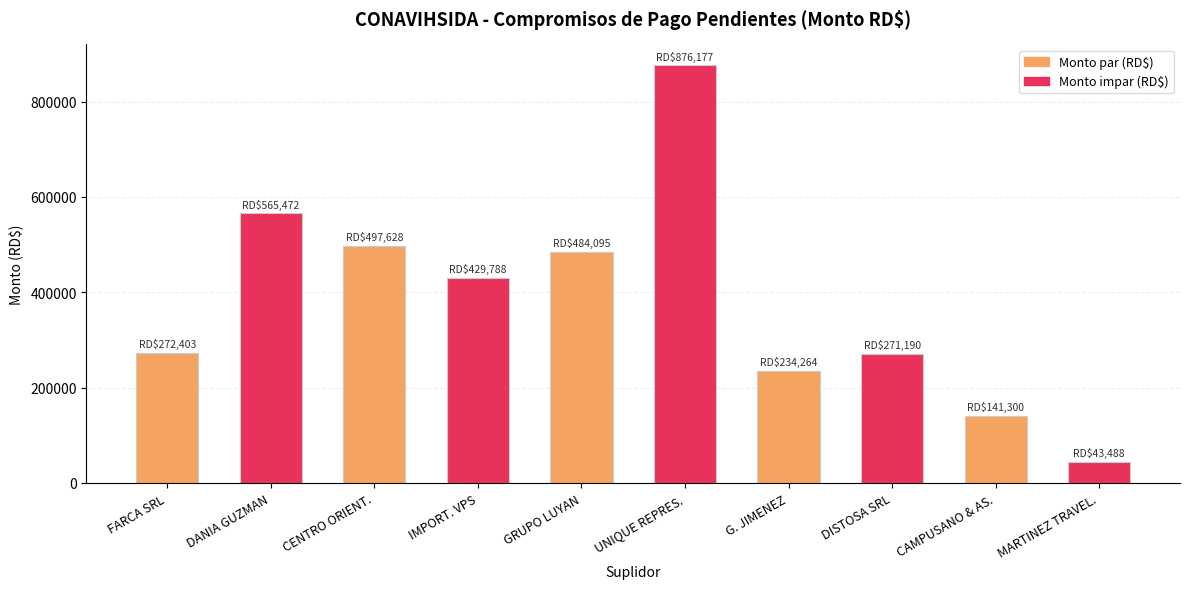

What is the difference between the maximum and minimum values?

832689.0